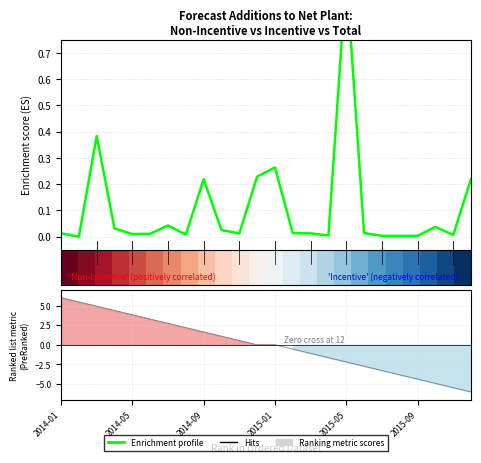

Where is Enrichment profile nearest to the value 0?

2014-05